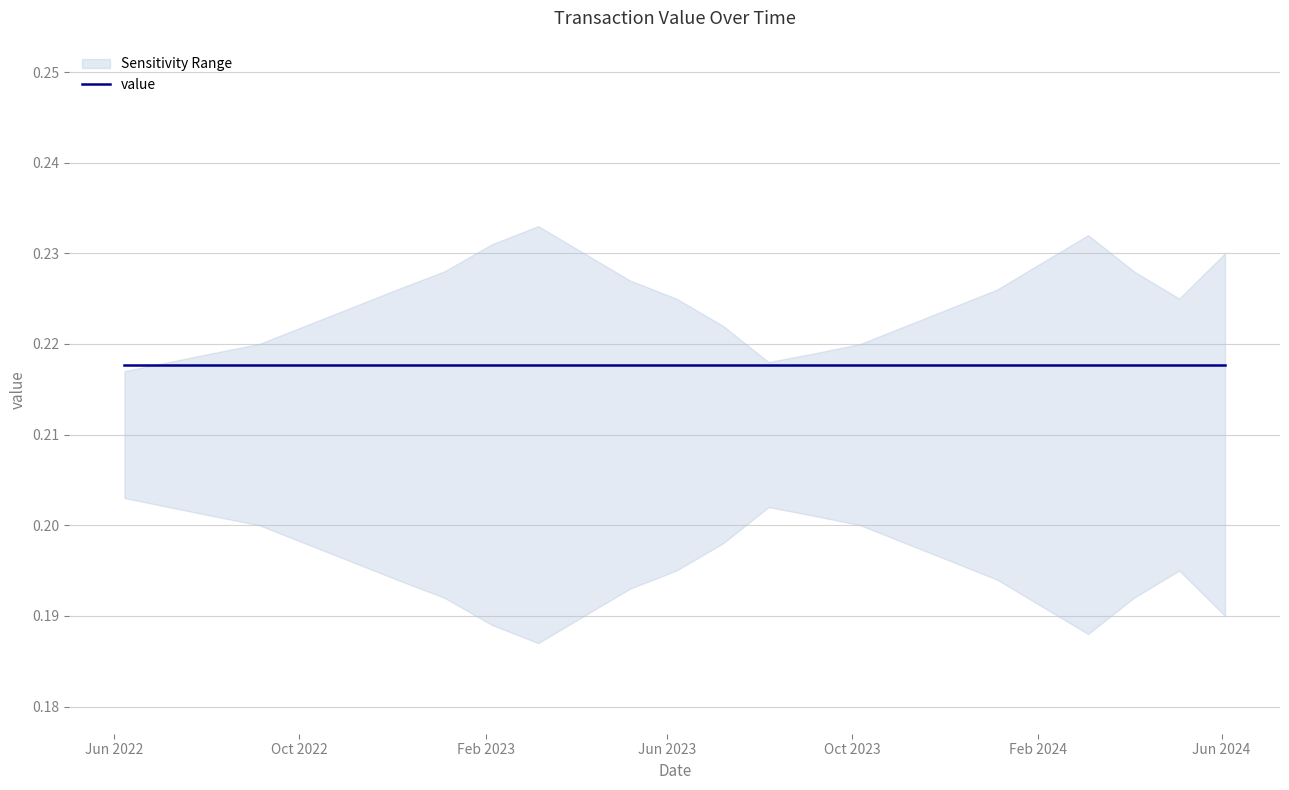

True or false: lower has a value of 0.2 at 5.

True